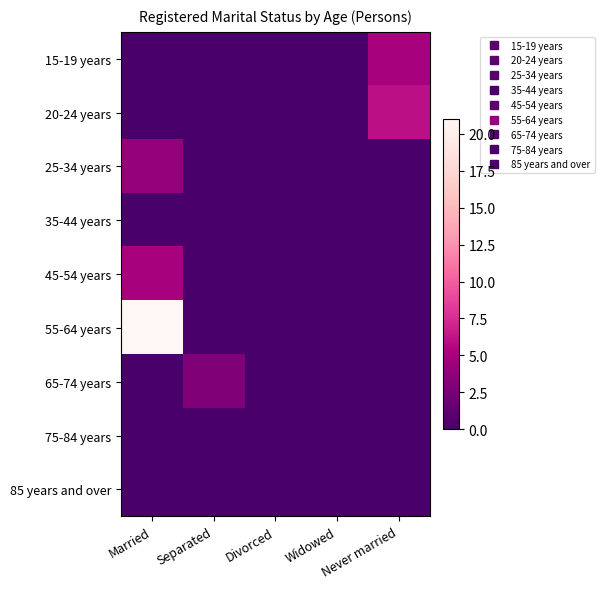

Reading left to right, extract all data points from this chart.

15-19 years: Married=0	Separated=0	Divorced=0	Widowed=0	Never married=5
20-24 years: Married=0	Separated=0	Divorced=0	Widowed=0	Never married=6
25-34 years: Married=4	Separated=0	Divorced=0	Widowed=0	Never married=0
35-44 years: Married=0	Separated=0	Divorced=0	Widowed=0	Never married=0
45-54 years: Married=5	Separated=0	Divorced=0	Widowed=0	Never married=0
55-64 years: Married=21	Separated=0	Divorced=0	Widowed=0	Never married=0
65-74 years: Married=0	Separated=3	Divorced=0	Widowed=0	Never married=0
75-84 years: Married=0	Separated=0	Divorced=0	Widowed=0	Never married=0
85 years and over: Married=0	Separated=0	Divorced=0	Widowed=0	Never married=0